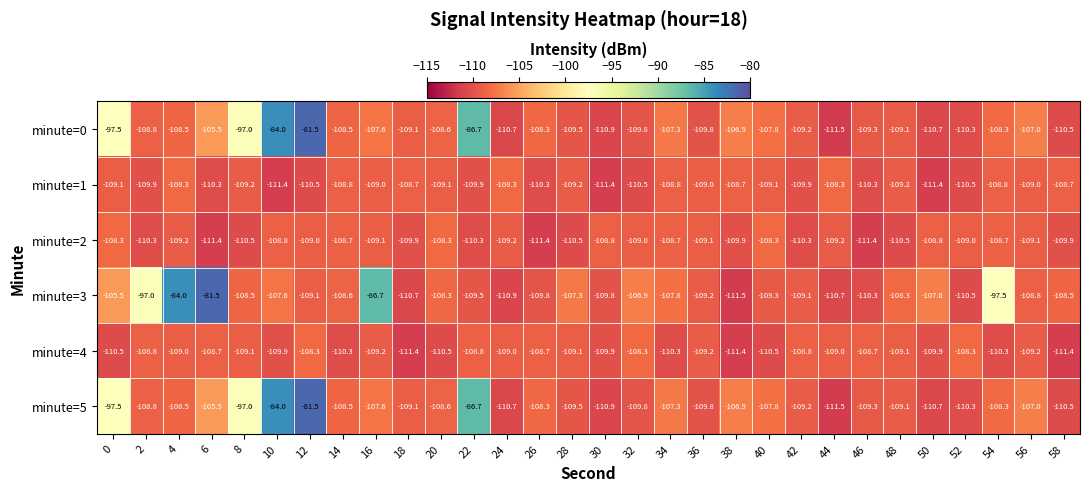

At which label does minute=0 reach its peak?

12